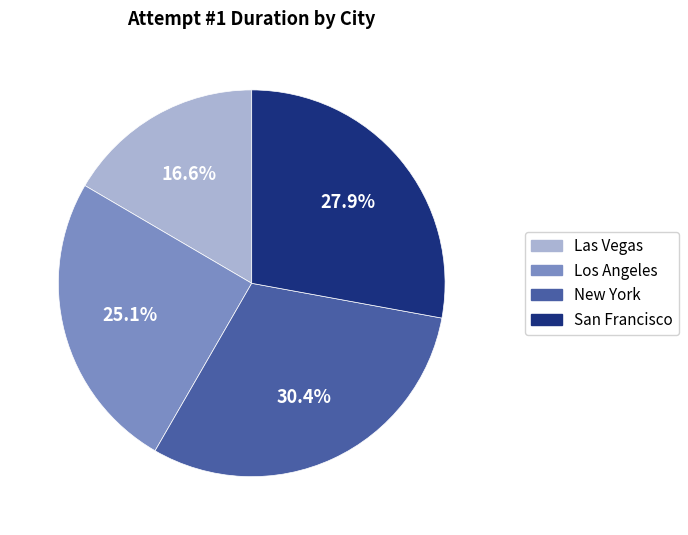

Rank the categories by value from highest to lowest.

New York, San Francisco, Los Angeles, Las Vegas